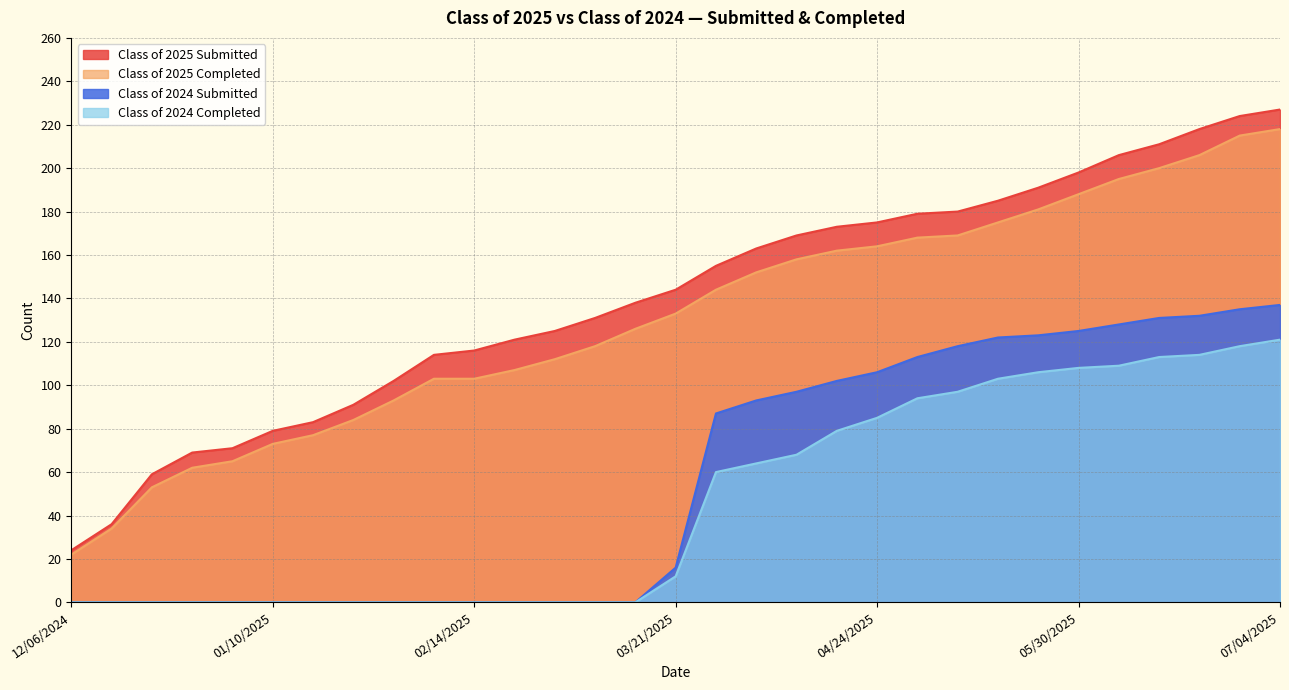

Does the chart have visible grid lines?

Yes